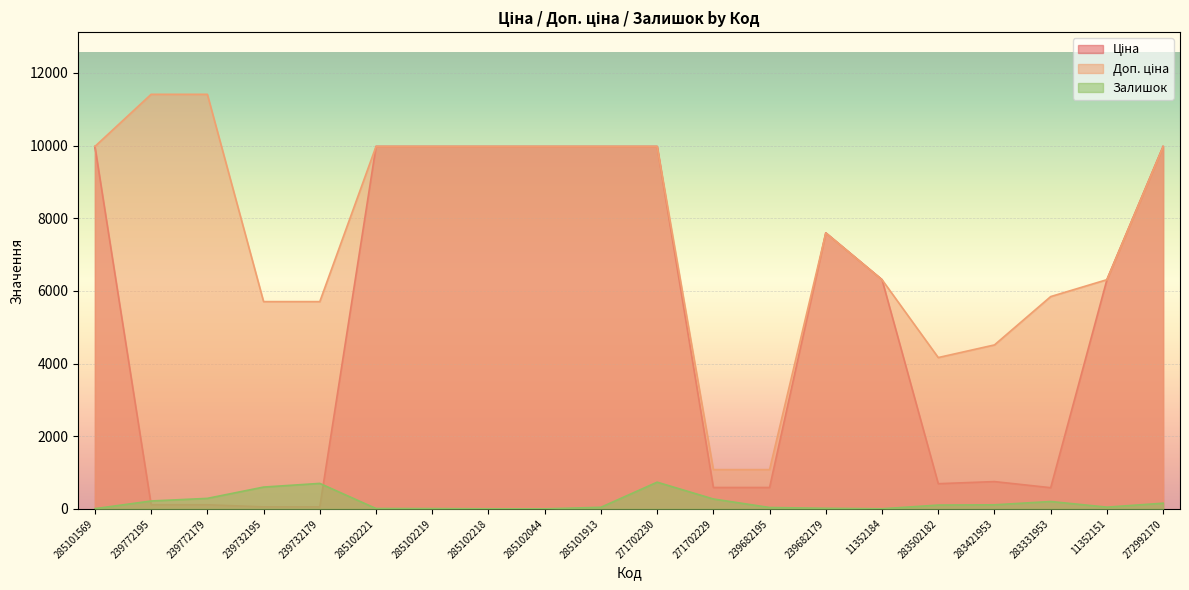

What is the value of the Ціна point at the 9th from the left?

9975.0